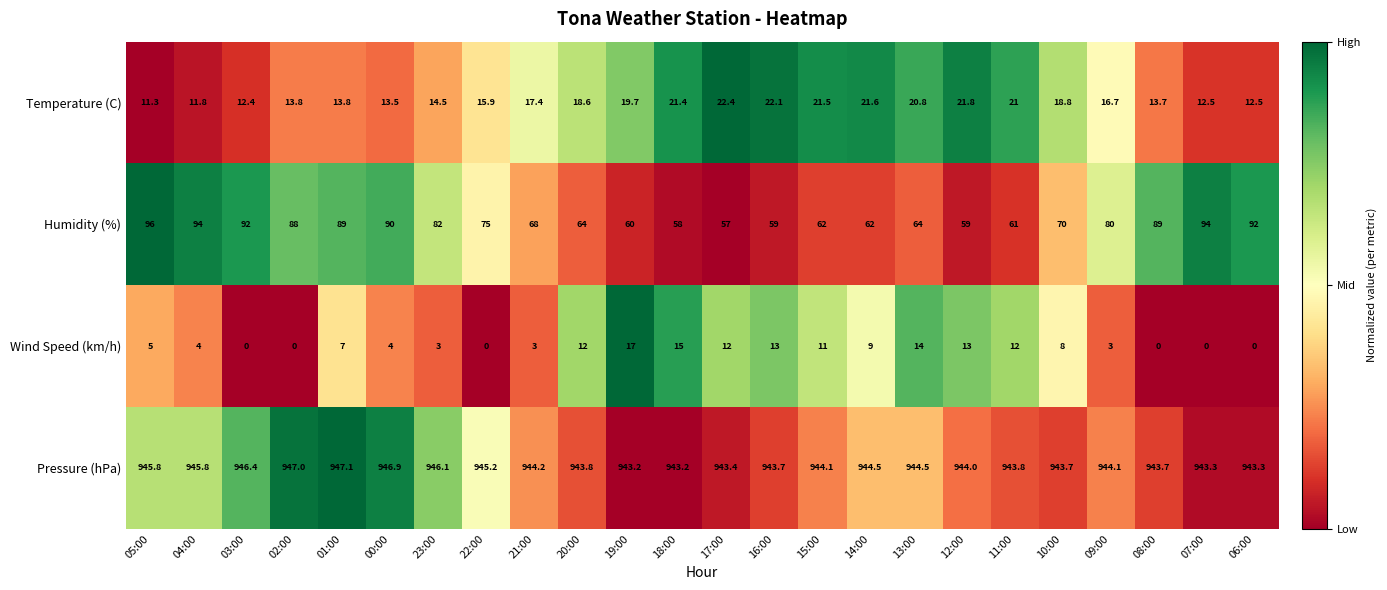

List the series in order of their peak value, highest first.

Pressure (hPa), Humidity (%), Temperature (C), Wind Speed (km/h)